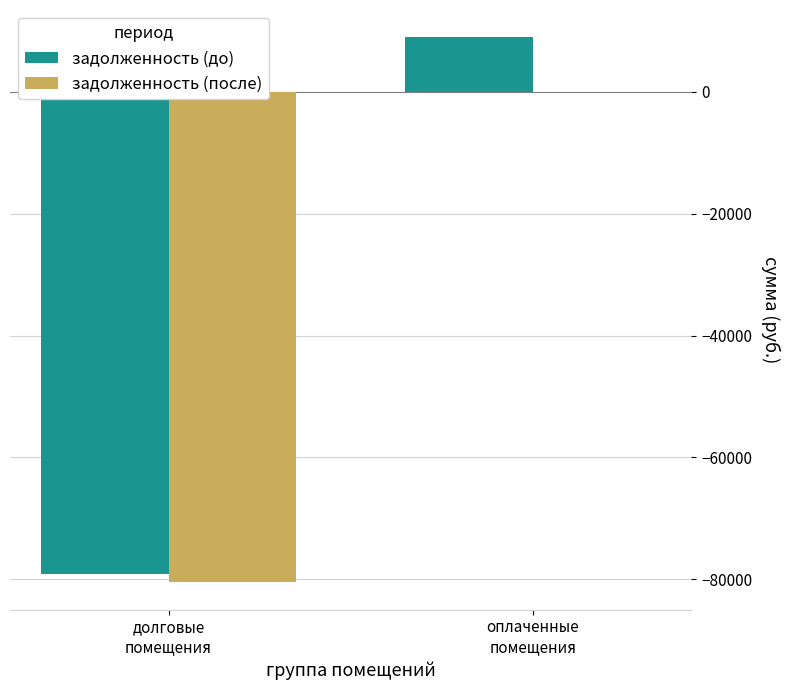

What is the sum of all задолженность (после) values?

-80488.0